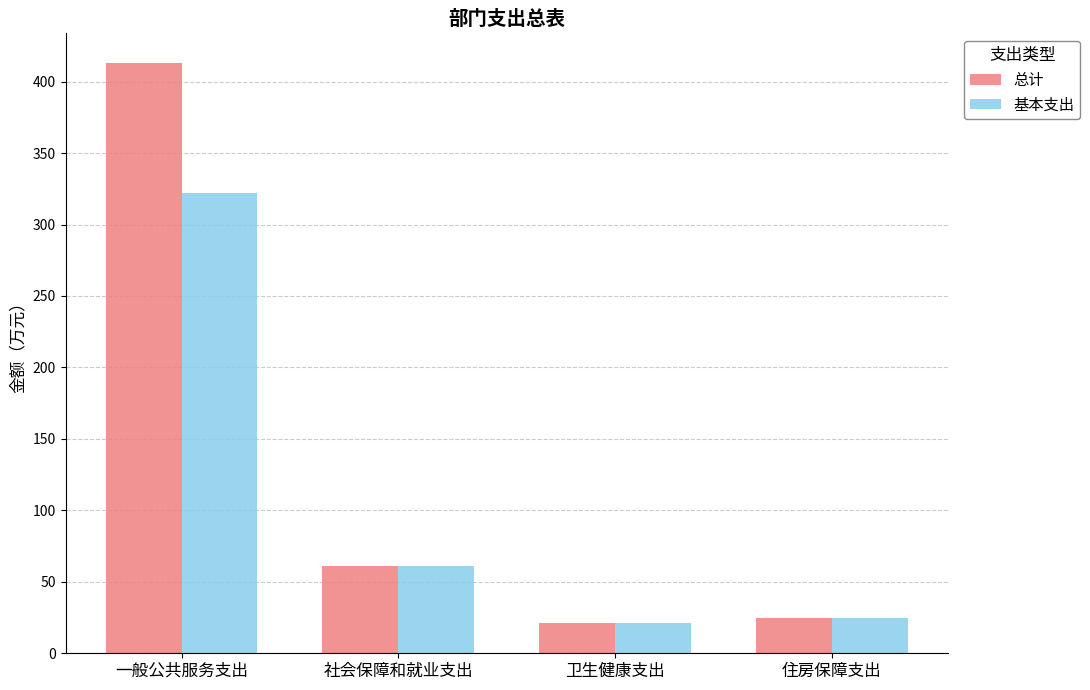

Is it true that 总计 equals 36.2 at 卫生健康支出?

False